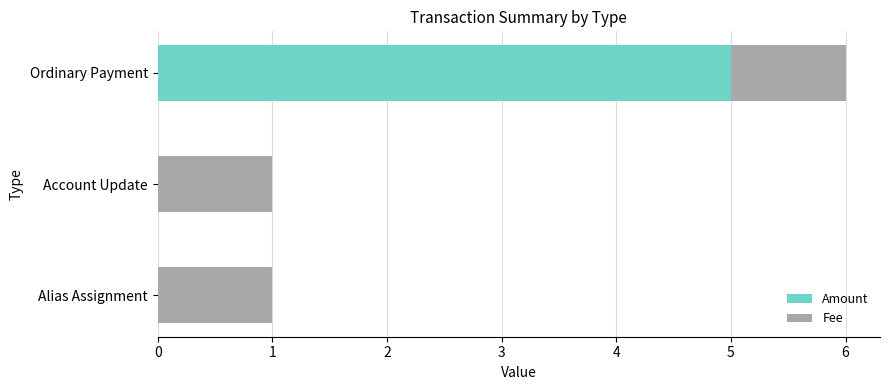

Is it true that Amount equals 2 at Ordinary Payment?

False